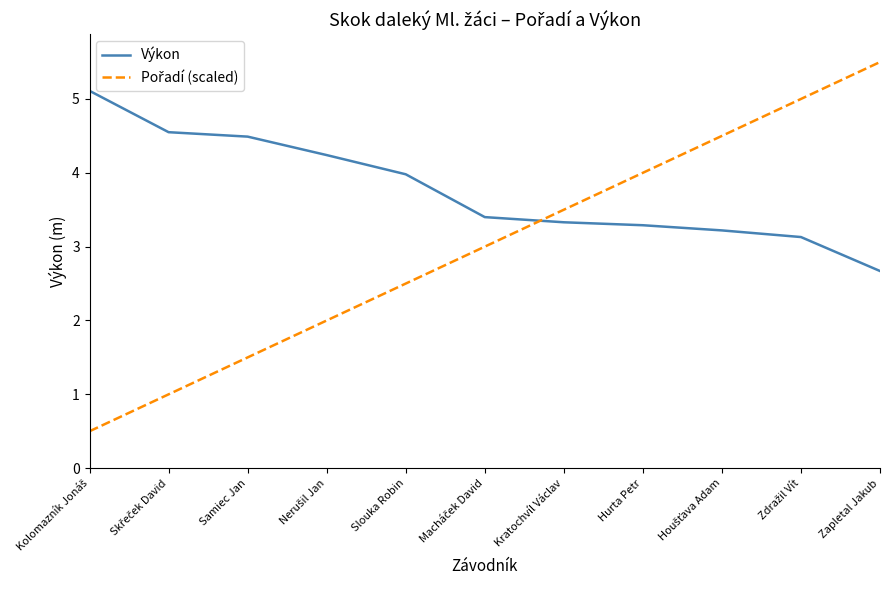

What is the difference between the highest and lowest values at Slouka Robin?

1.5